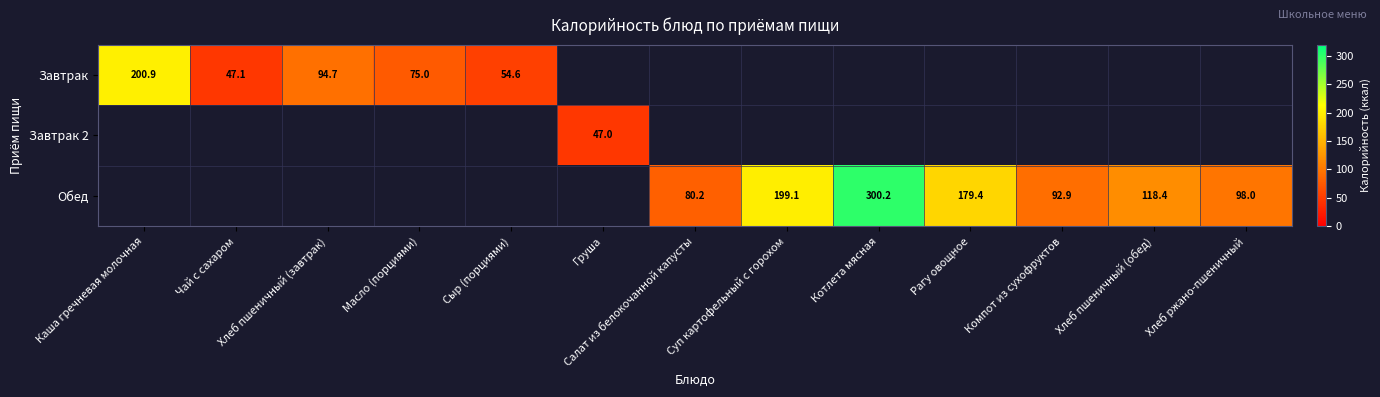

Is the value of Обед at Хлеб пшеничный (обед) greater than the value of Завтрак at Каша гречневая молочная?

No